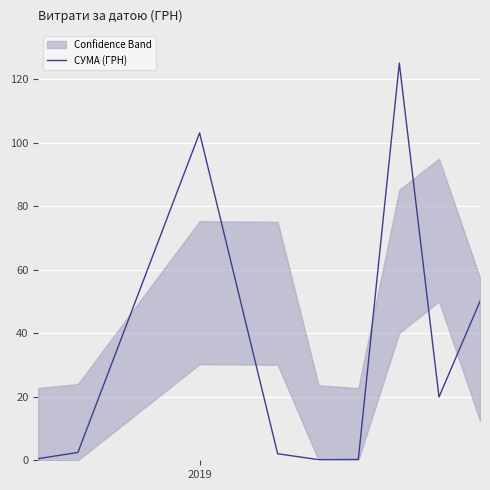

What is the maximum value for СУМА (ГРН)?

125.0